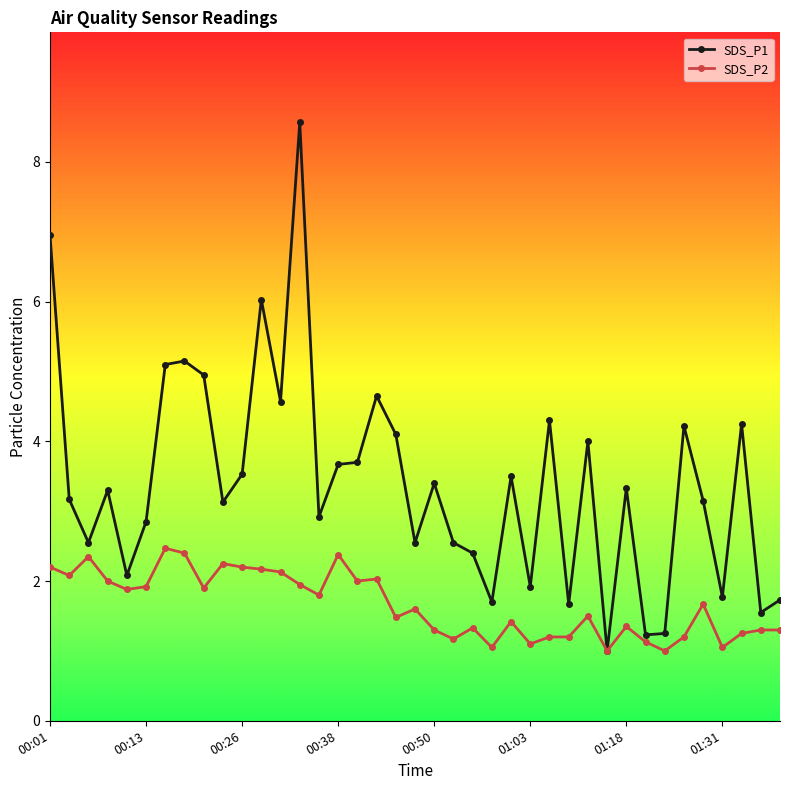

Which series has the widest spread of values?

SDS_P1